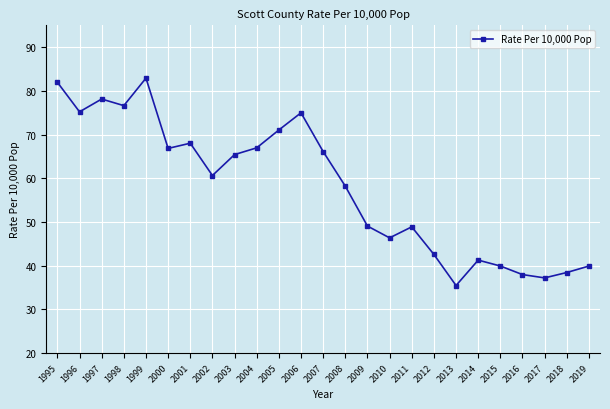

What is the greatest value displayed?

82.9